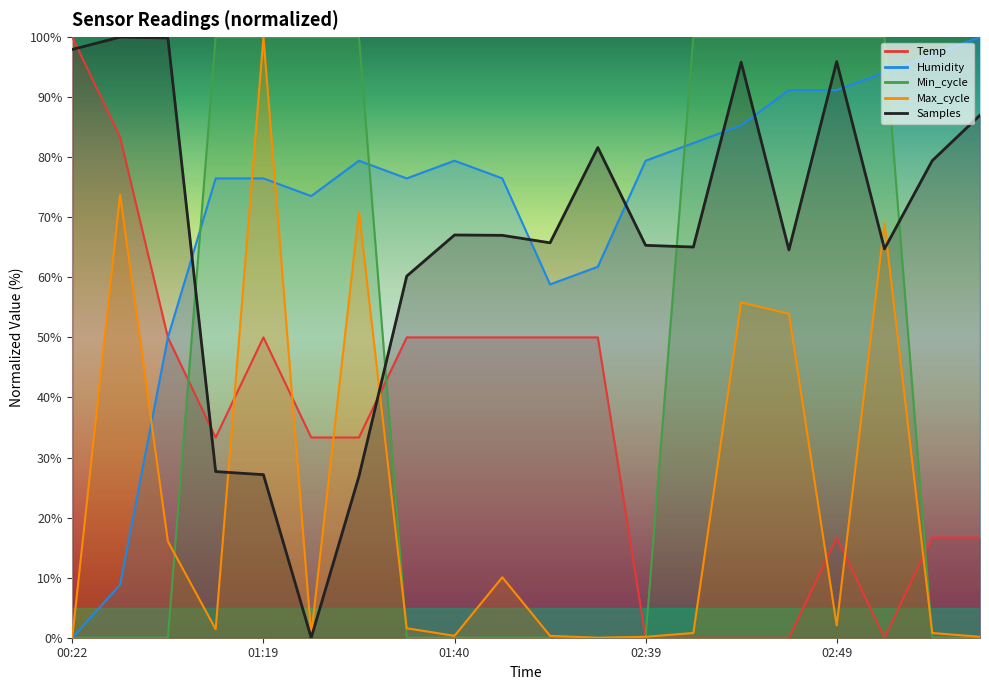

At which category does Samples reach its first local valley?

01:21